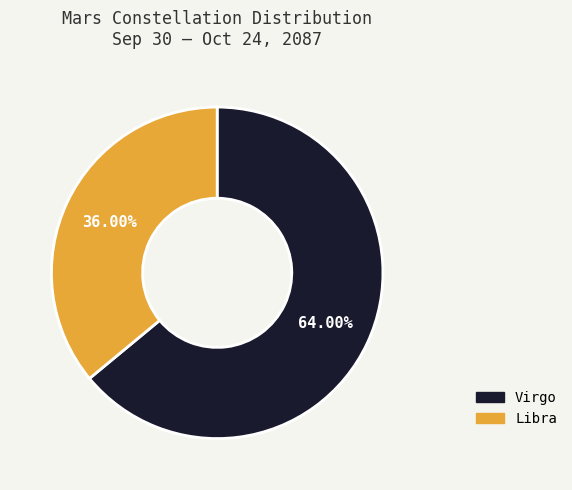

Which category has the biggest portion of the pie?

Virgo